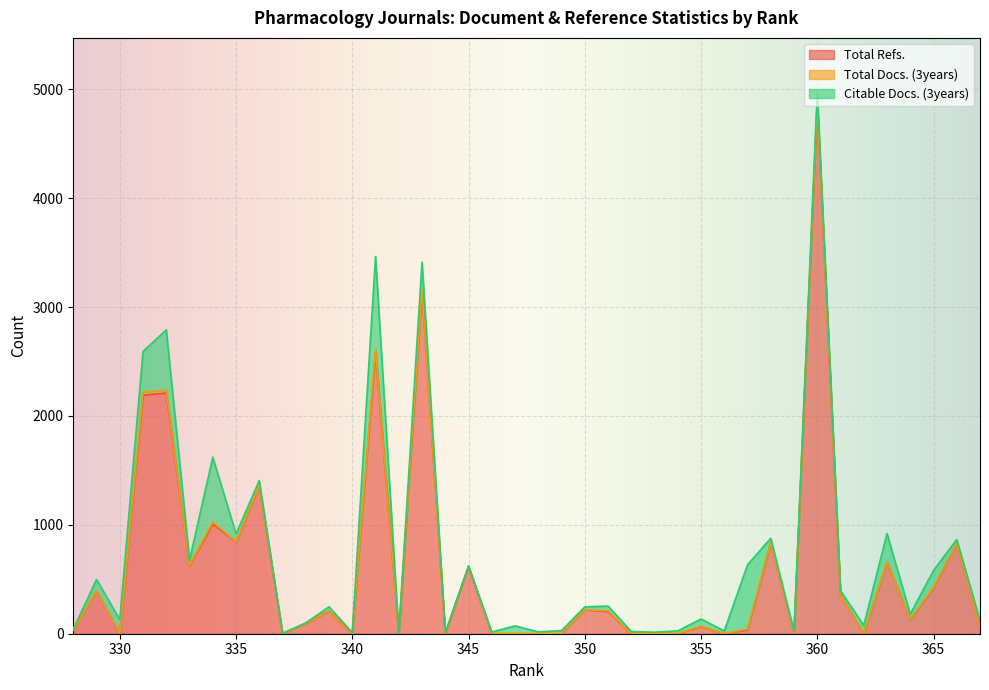

What is the value of the Citable Docs. (3years) point at the 17th from the left?

44